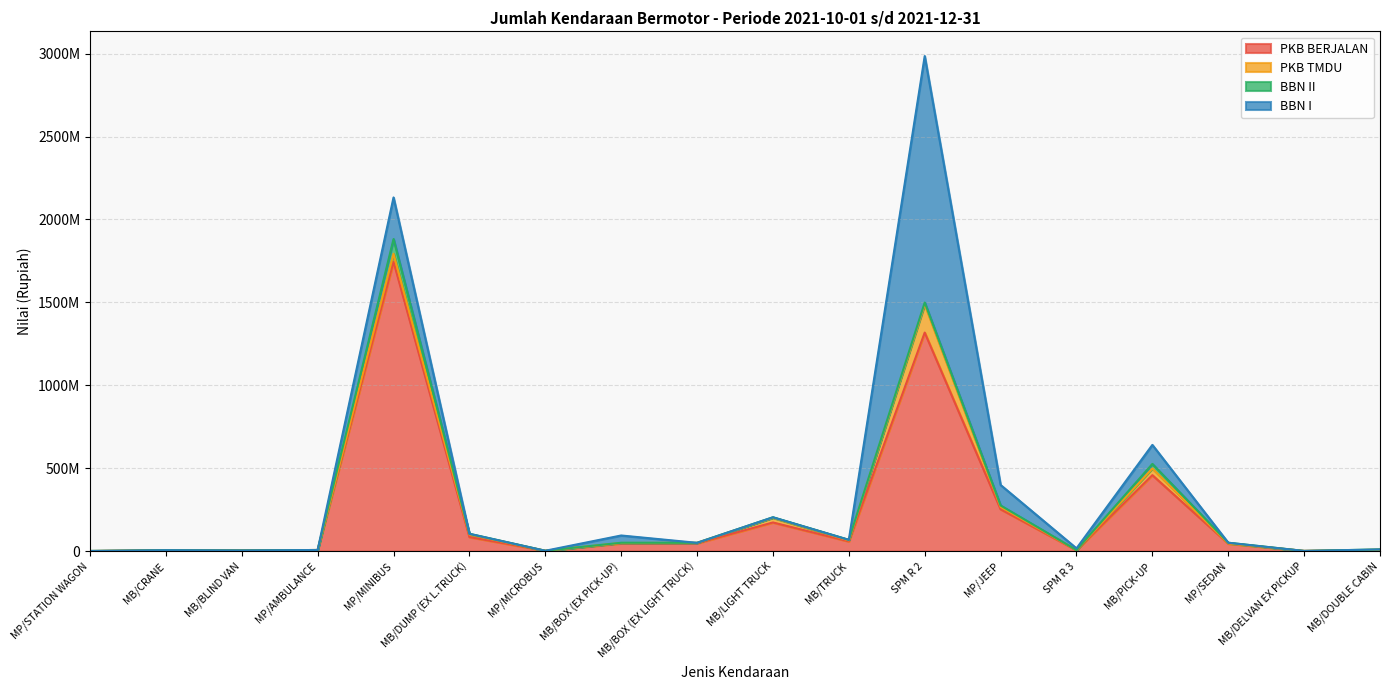

What is the difference between the maximum and second lowest values in the BBN II series?

88762258